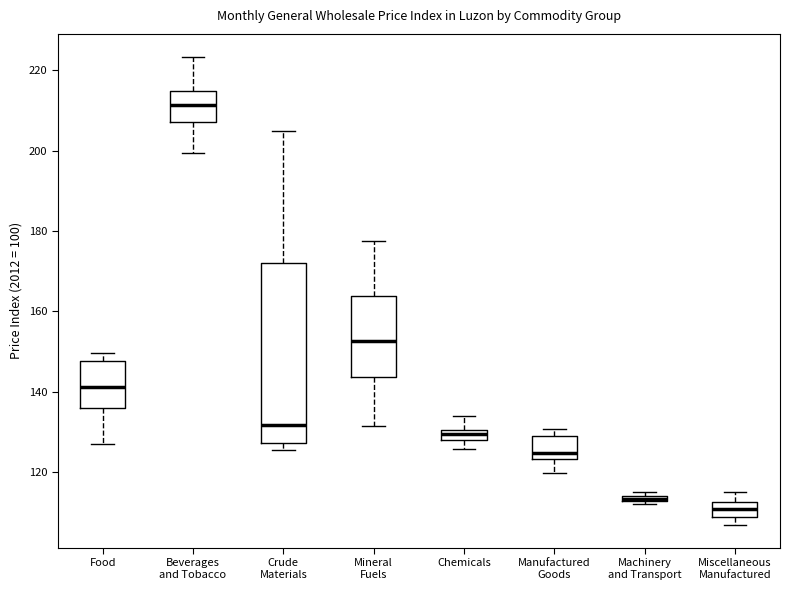

Where is the upper edge of the box for Crude Materials on the y-axis? The values are not printed on the chart, so give them approximately, as read against the axis.

172